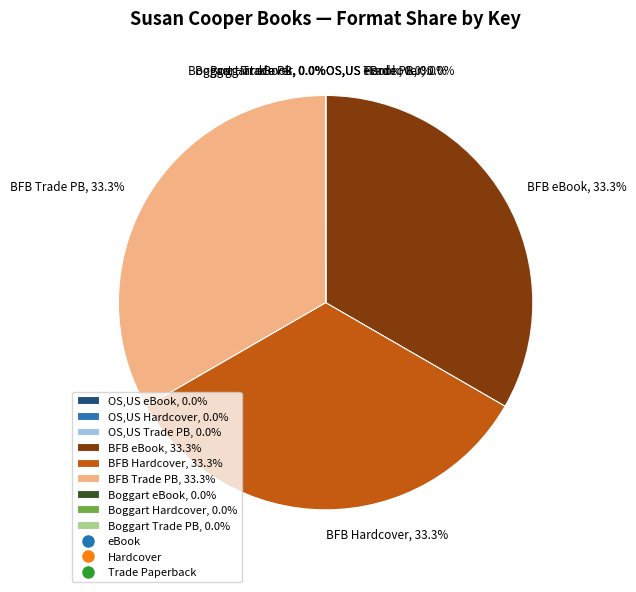

Is there a majority slice in this chart?

No